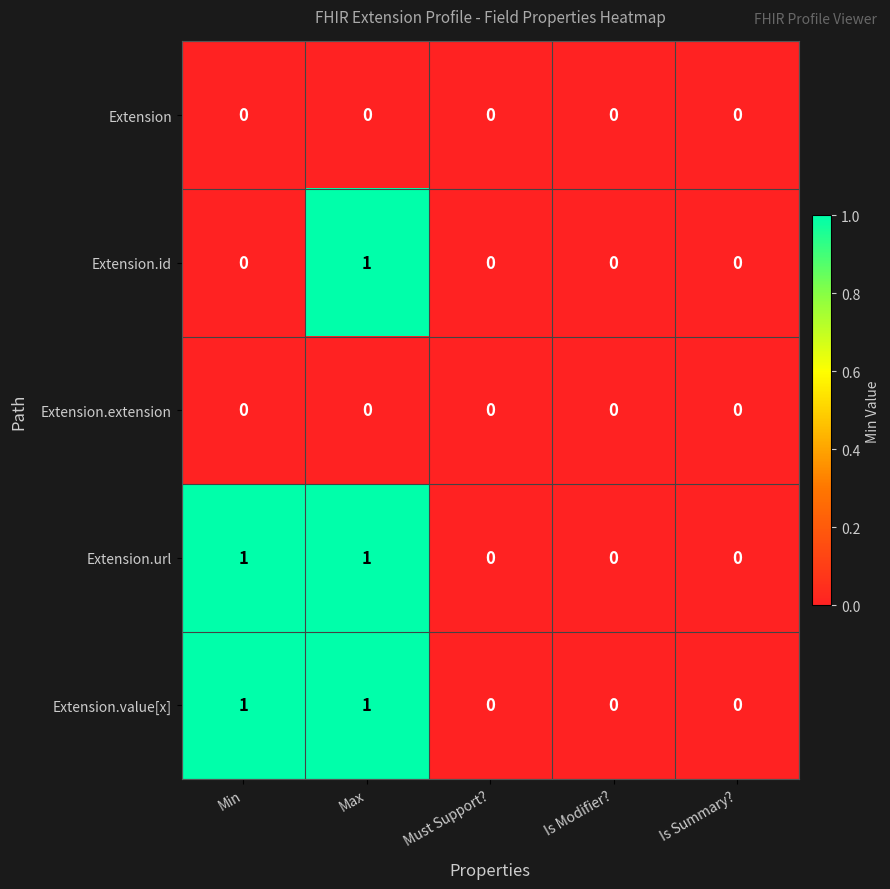

The value of Extension.url at Is Summary? is 0. True or false?

True